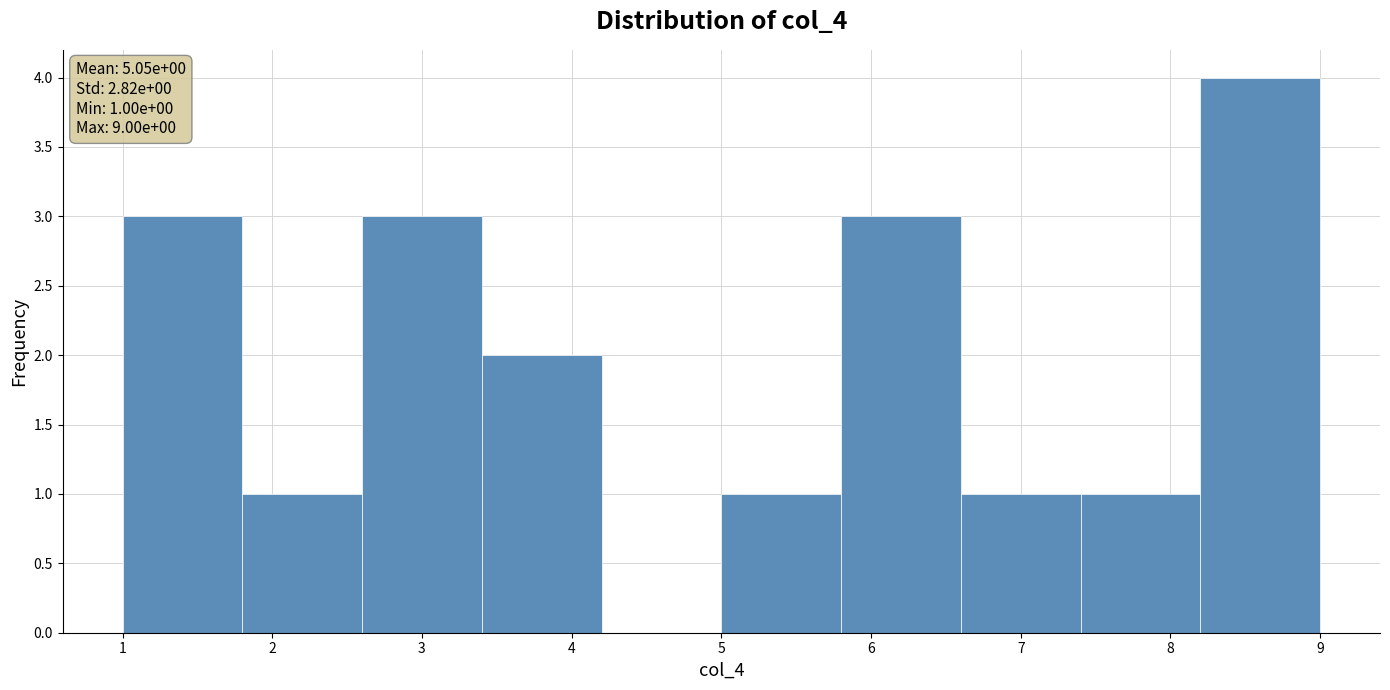

Over which range of the x-axis is the bar tallest?

8.2 to 9.0